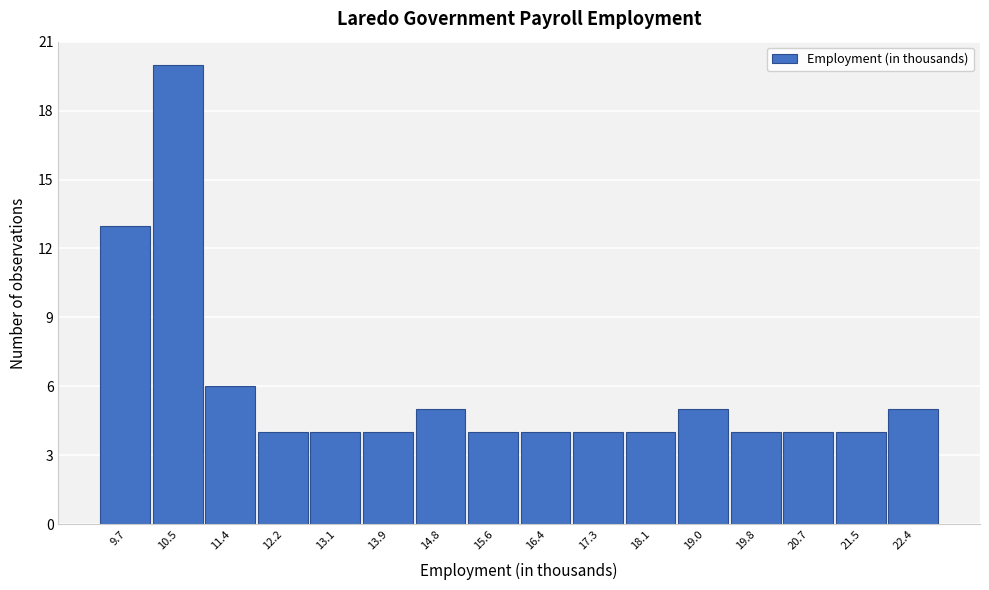

Reading left to right, transcribe all the data shown in this chart.

9.7=13	10.5=20	11.4=6	12.2=4	13.1=4	13.9=4	14.8=5	15.6=4	16.4=4	17.3=4	18.1=4	19.0=5	19.8=4	20.7=4	21.5=4	22.4=5